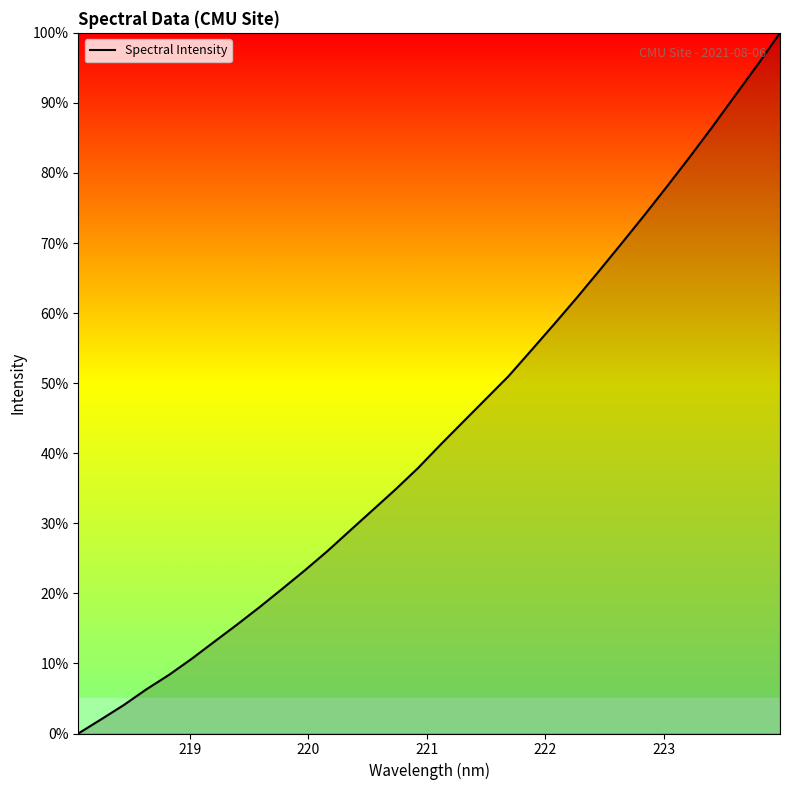

What is the difference between the maximum and minimum values?

100.0